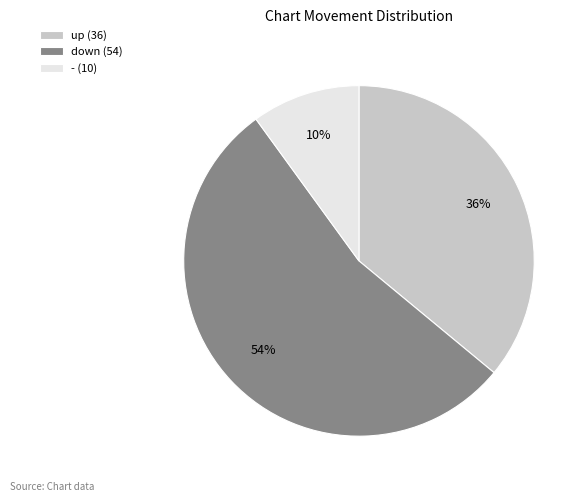

Is it true that down is 54% of the pie?

True